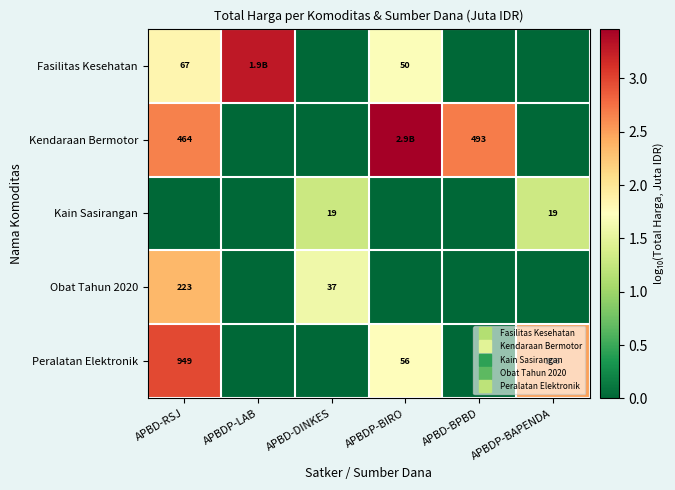

What is the spread (max minus min) of values at APBD-BPBD?

2.7